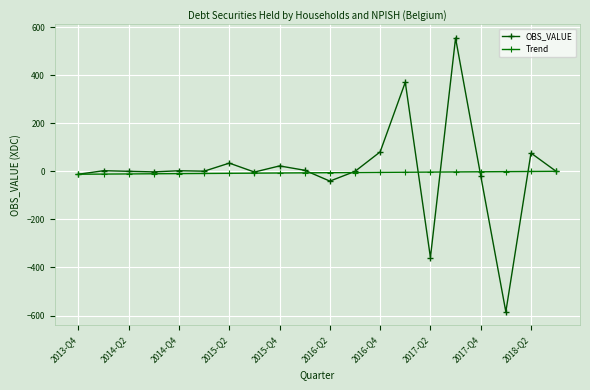

What is the difference between the maximum and minimum values in the Trend series?

12.2